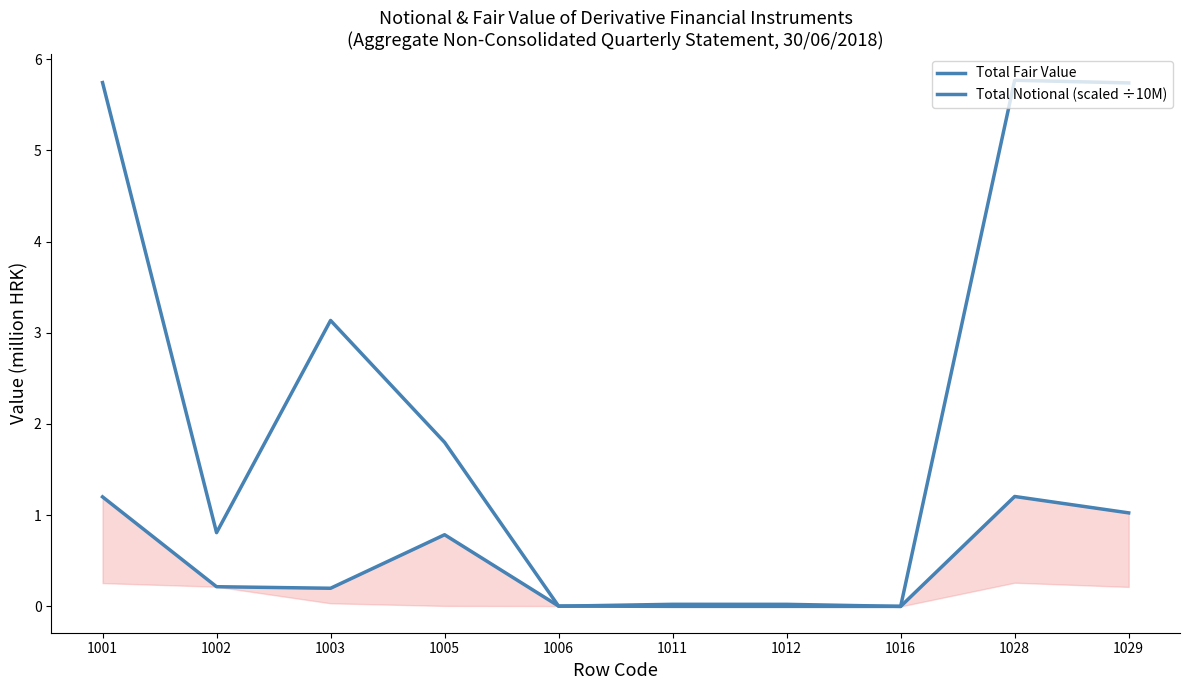

How many times do Total Fair Value and Total Notional (scaled ÷10M) cross each other?

2